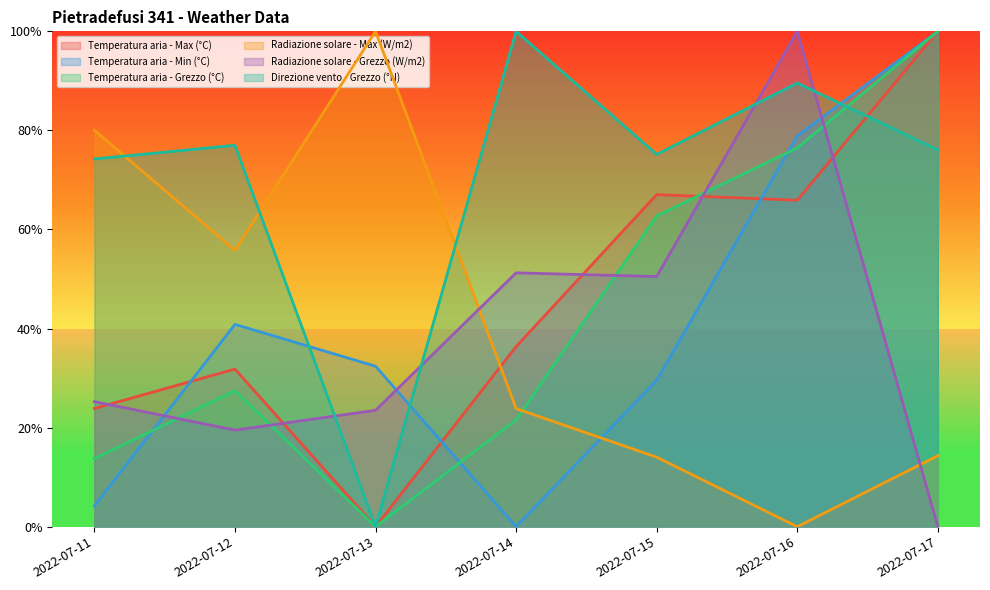

What is the total value across all series at 2022-07-15?

3.0